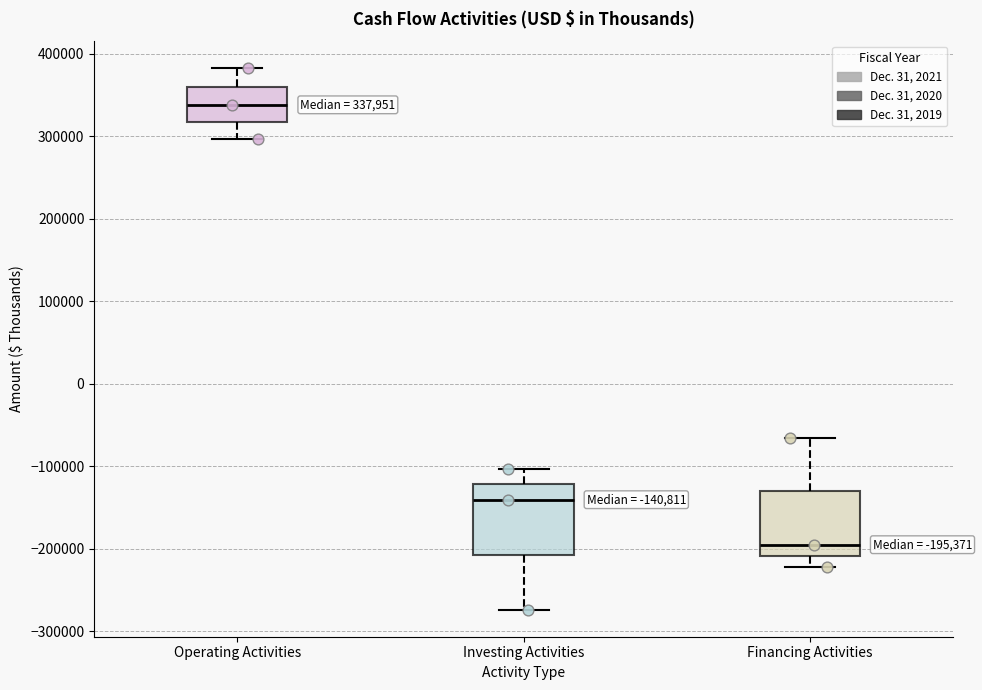

Which box's median line is the highest?

Operating Activities